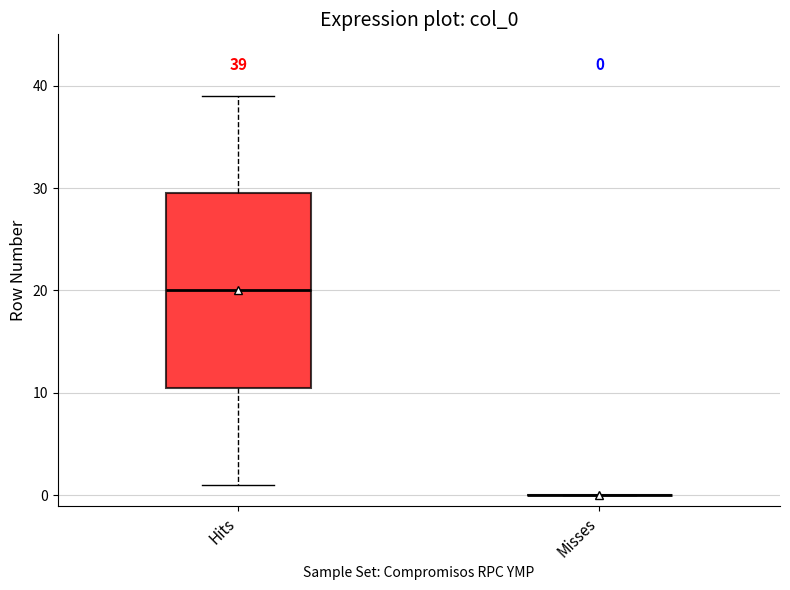

Comparing the boxes themselves (not the whiskers), which one is the tallest?

Hits